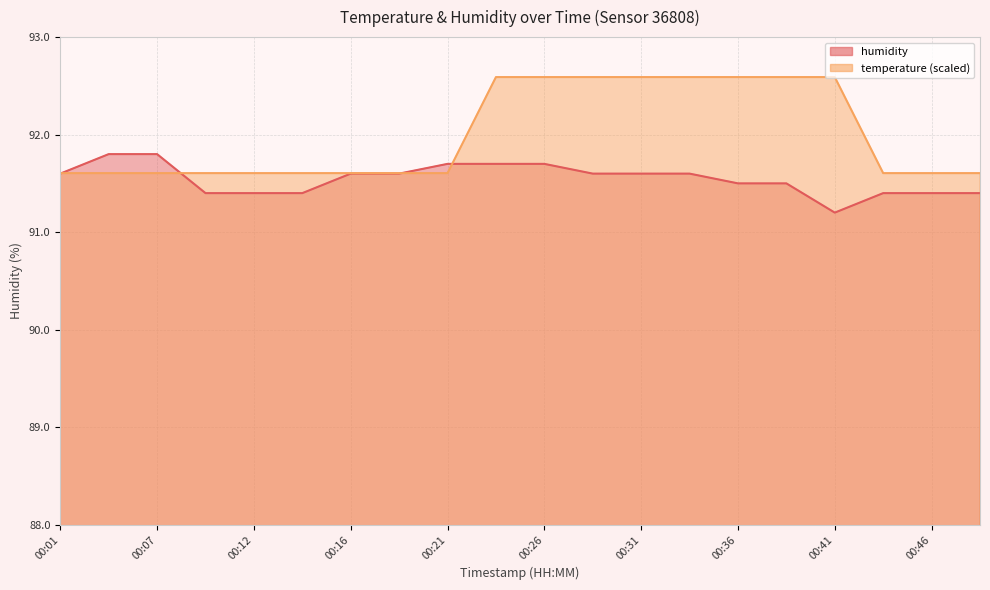

List the series in order of their peak value, highest first.

temperature, humidity